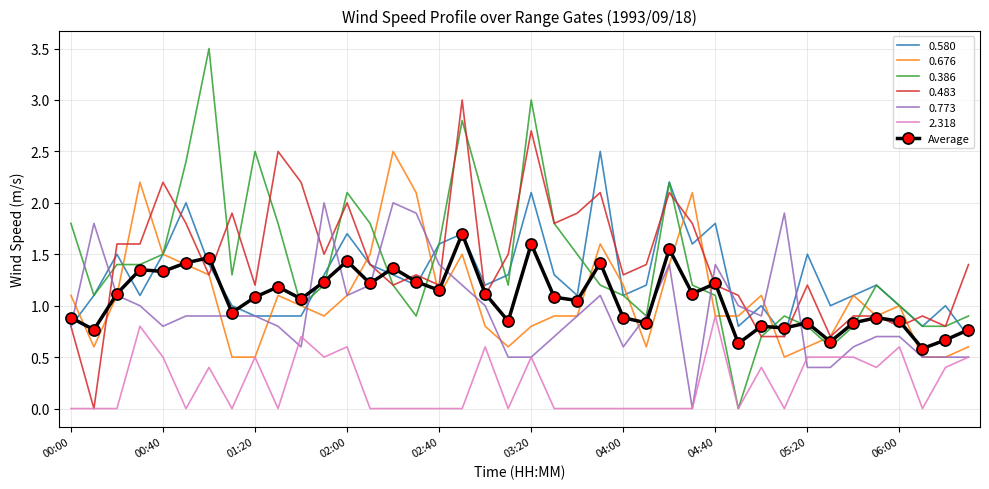

Which series has the largest range (max minus min)?

0.386